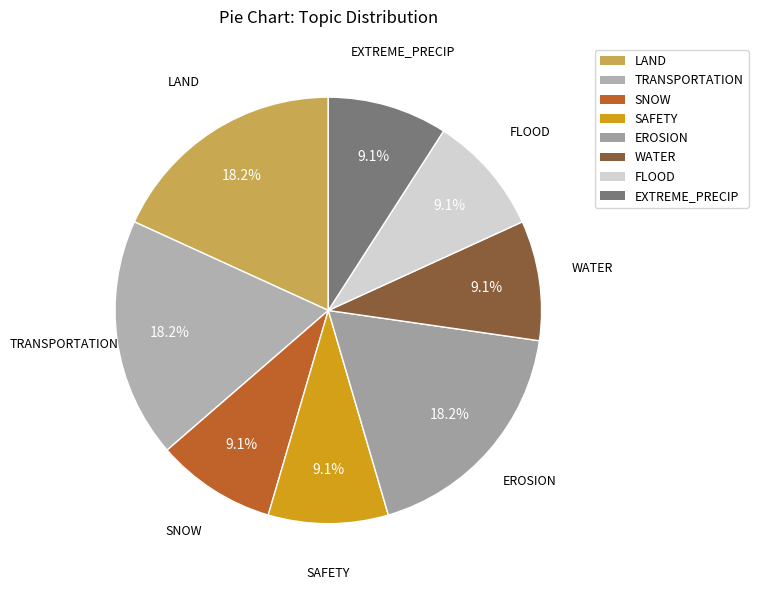

Does SNOW account for over 50% of the chart?

No